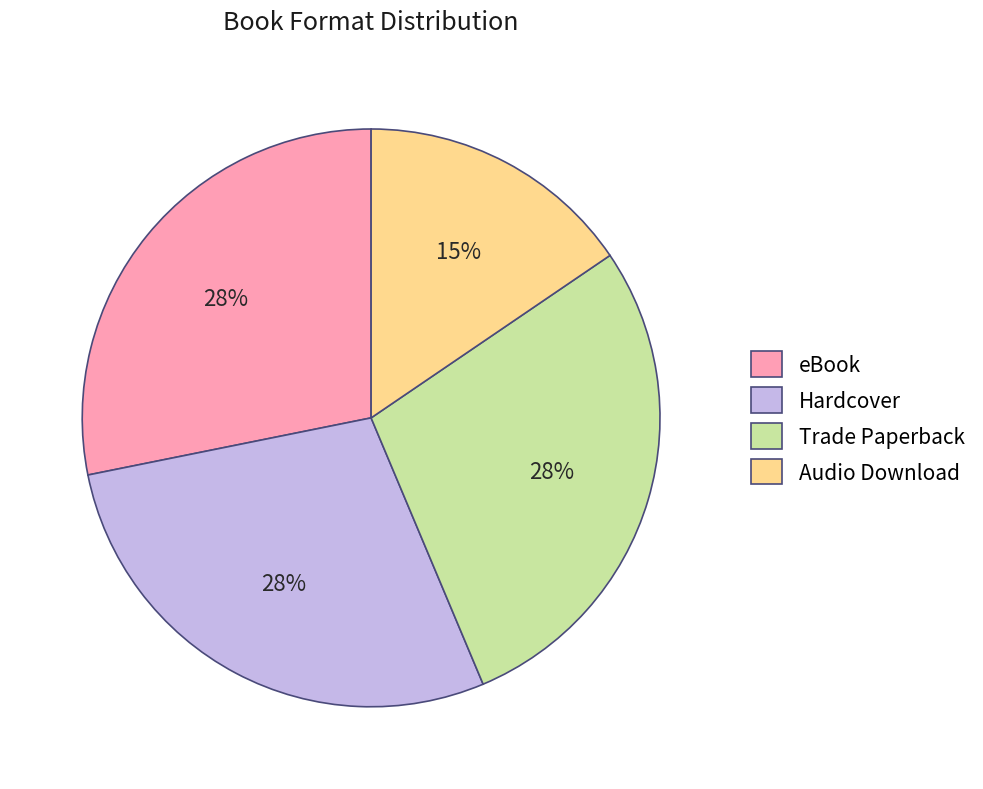

Which slice is the smallest?

Audio Download